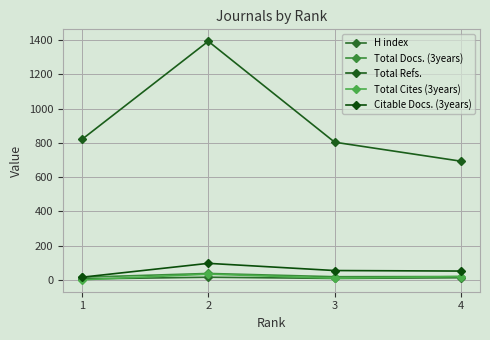

True or false: Total Cites (3years) and Total Docs. (3years) intersect in this chart.

False